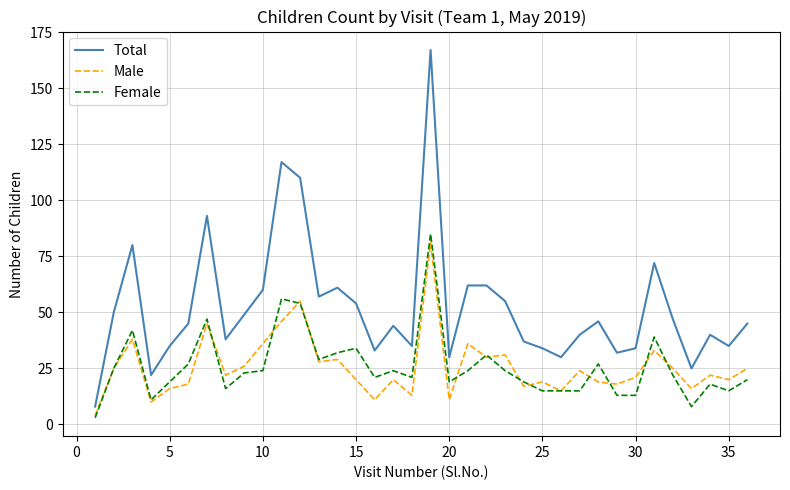

Which series has the widest spread of values?

Total